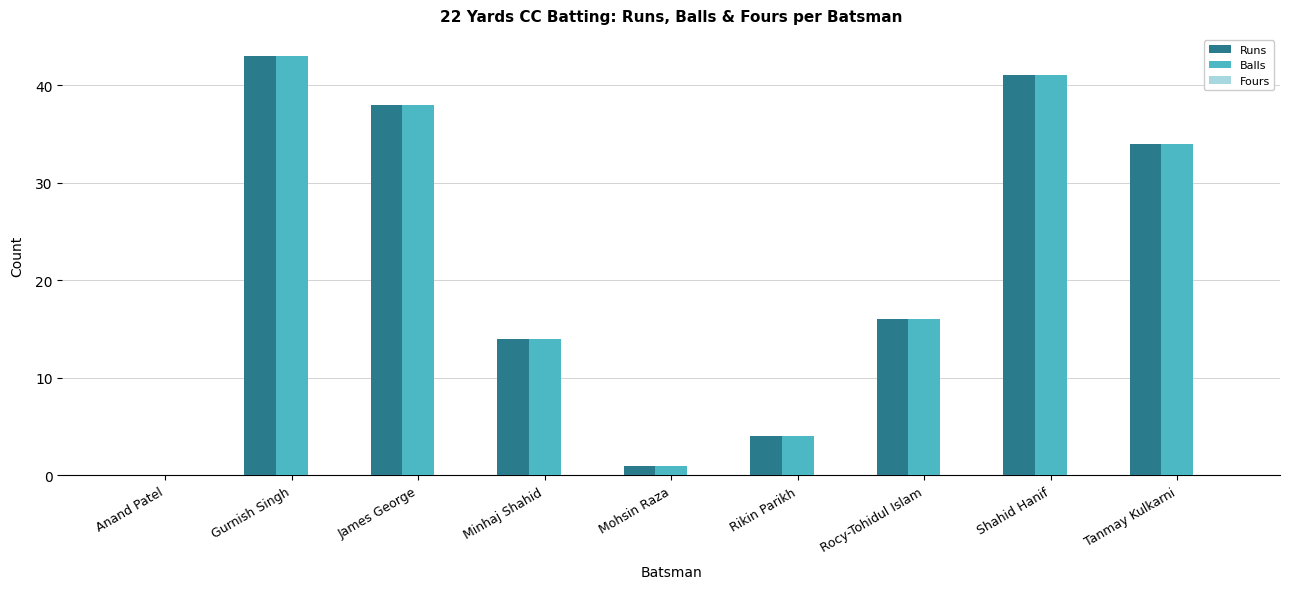

The value of Runs at James George is 38. True or false?

True